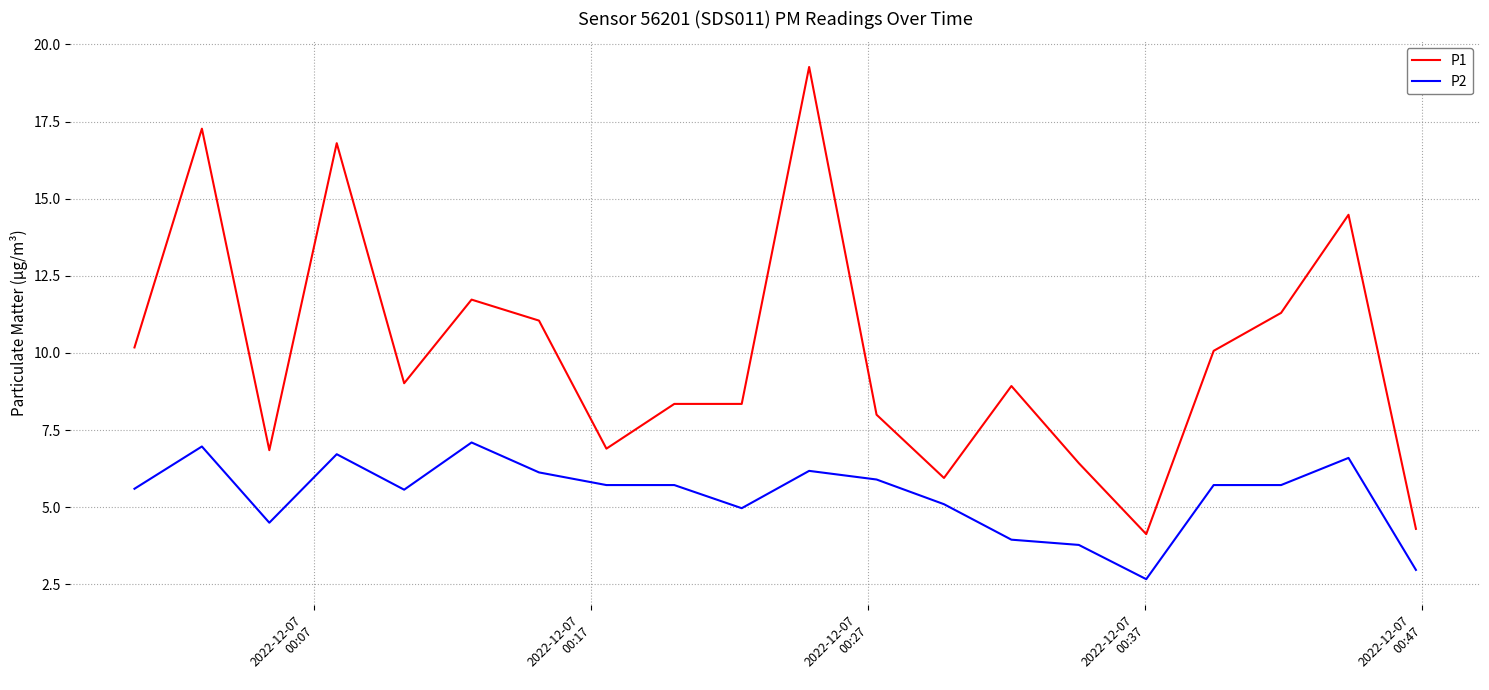

Which series has the widest spread of values?

P1